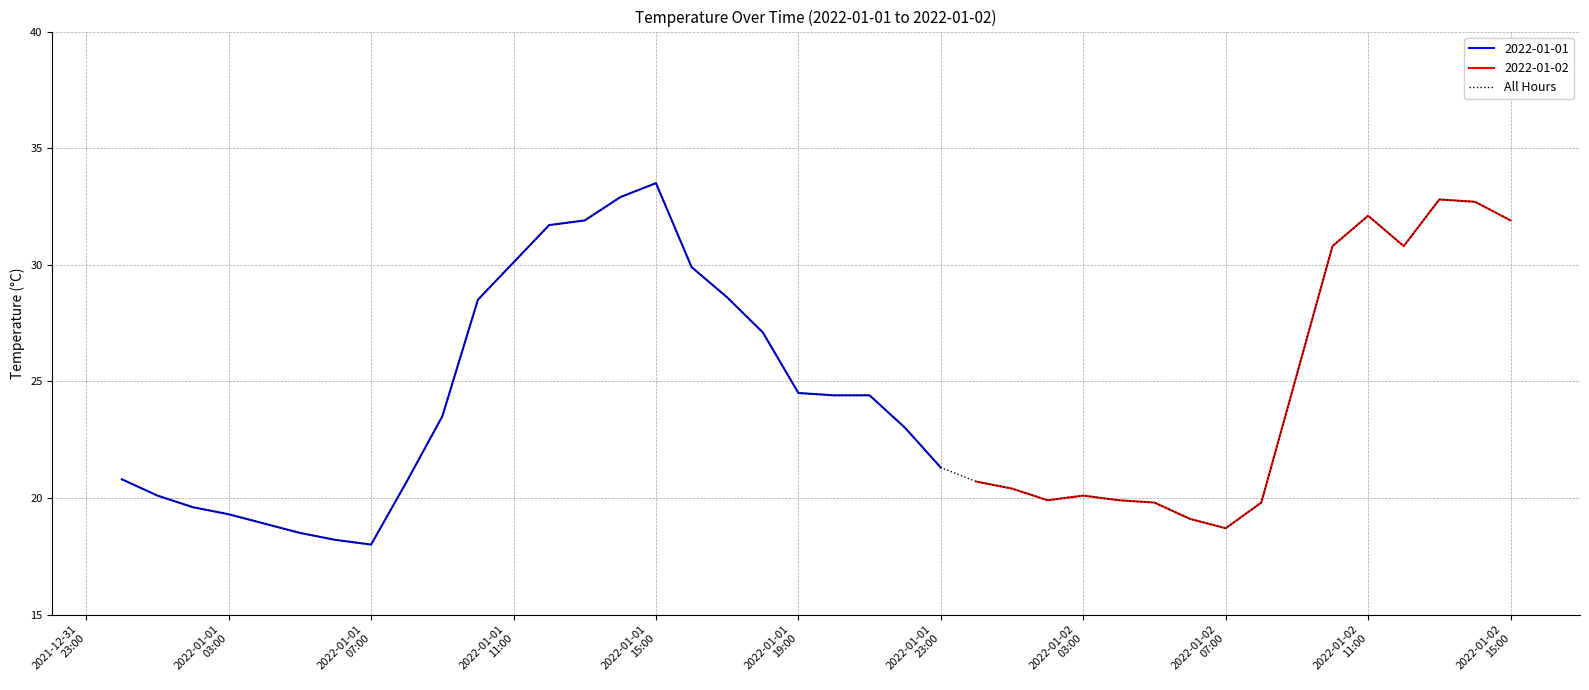

What is the greatest value displayed?

33.5